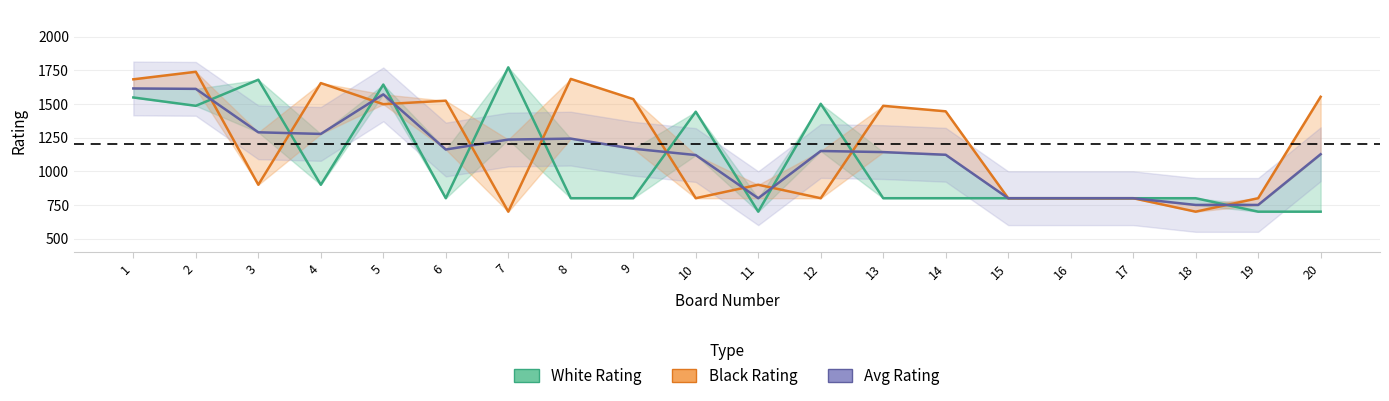

What is the value of the Avg Rating point at the 3rd from the left?

1290